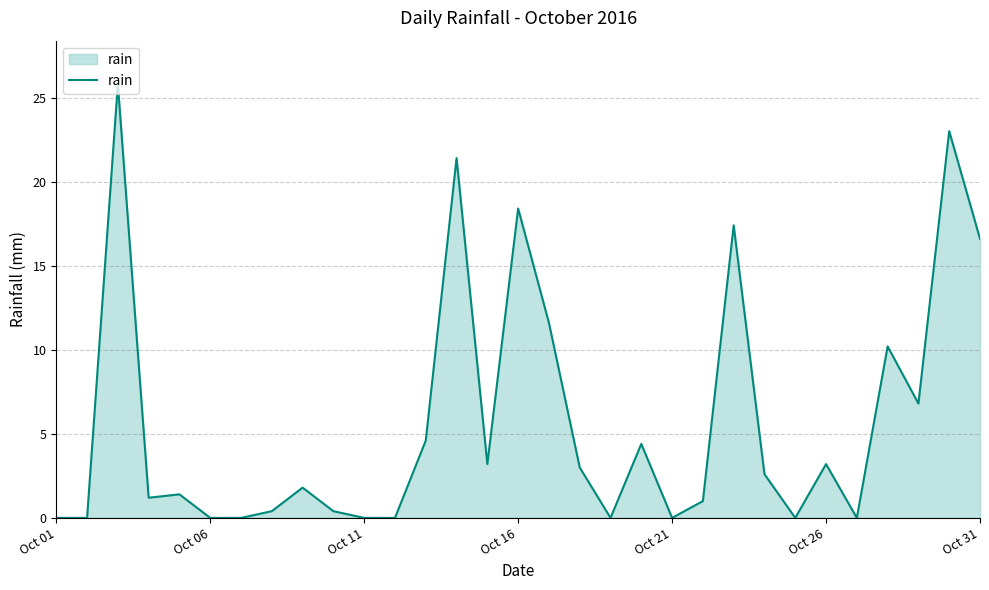

What is the maximum value shown in the chart?

25.8